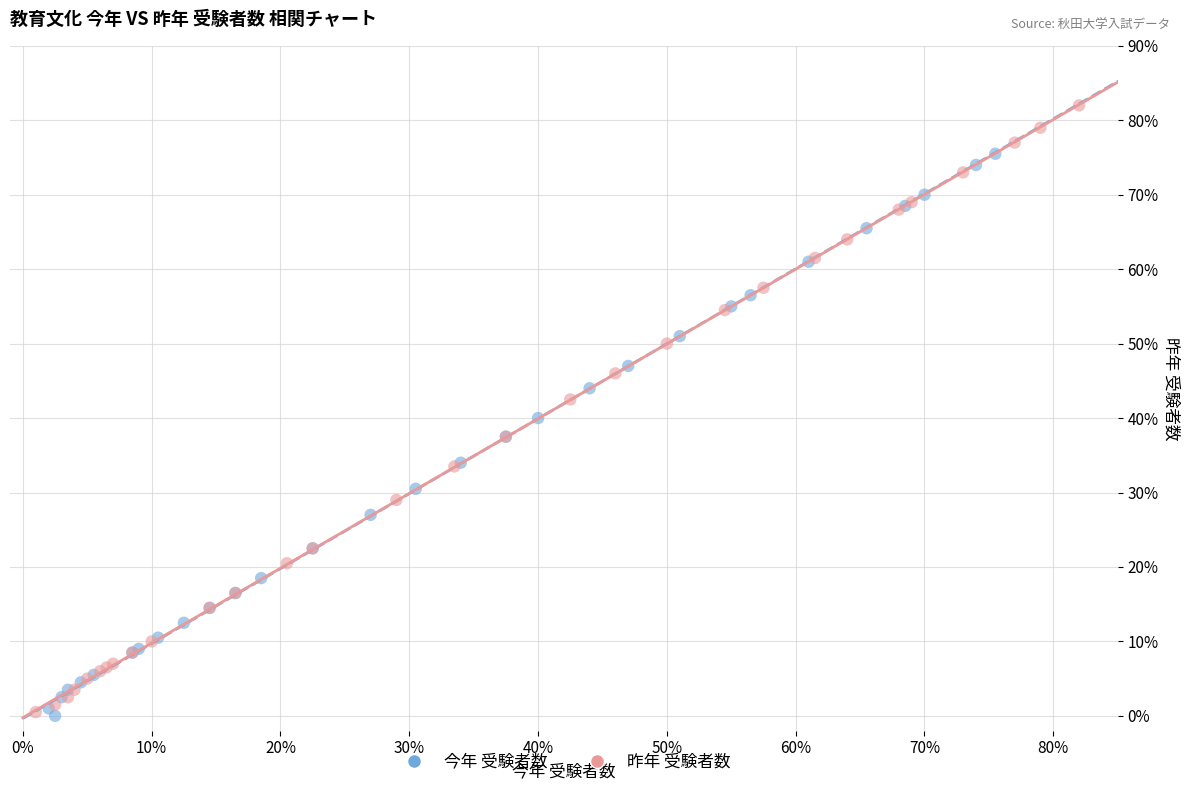

What are all the series names shown in the legend?

今年 受験者数, 昨年 受験者数